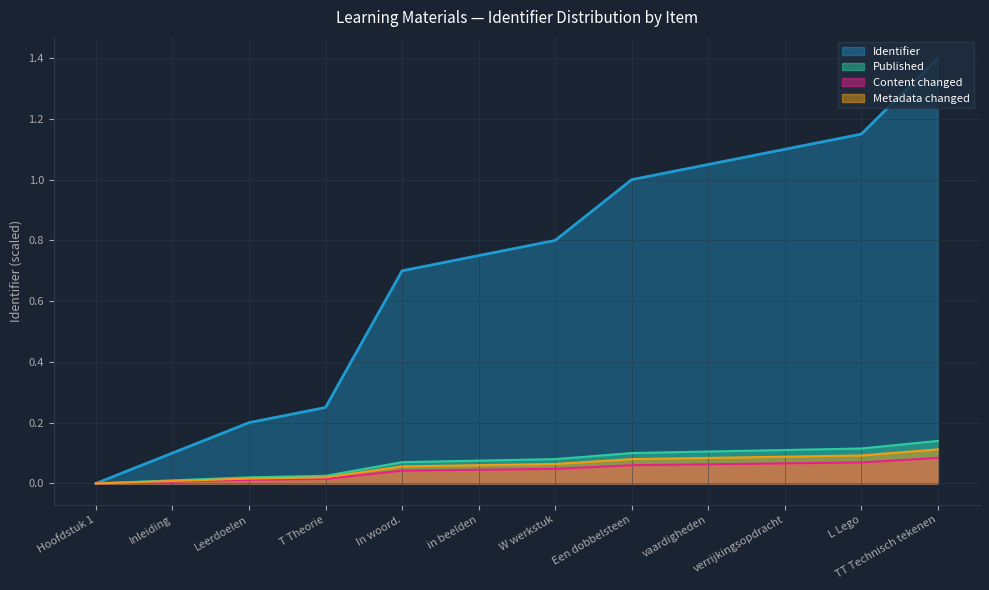

Rank the categories by Published value from lowest to highest.

Hoofdstuk 1, Inleiding, Leerdoelen, T Theorie, In woord., in beelden, W werkstuk, Een dobbelsteen, vaardigheden, verrijkingsopdracht, L Lego, TT Technisch tekenen